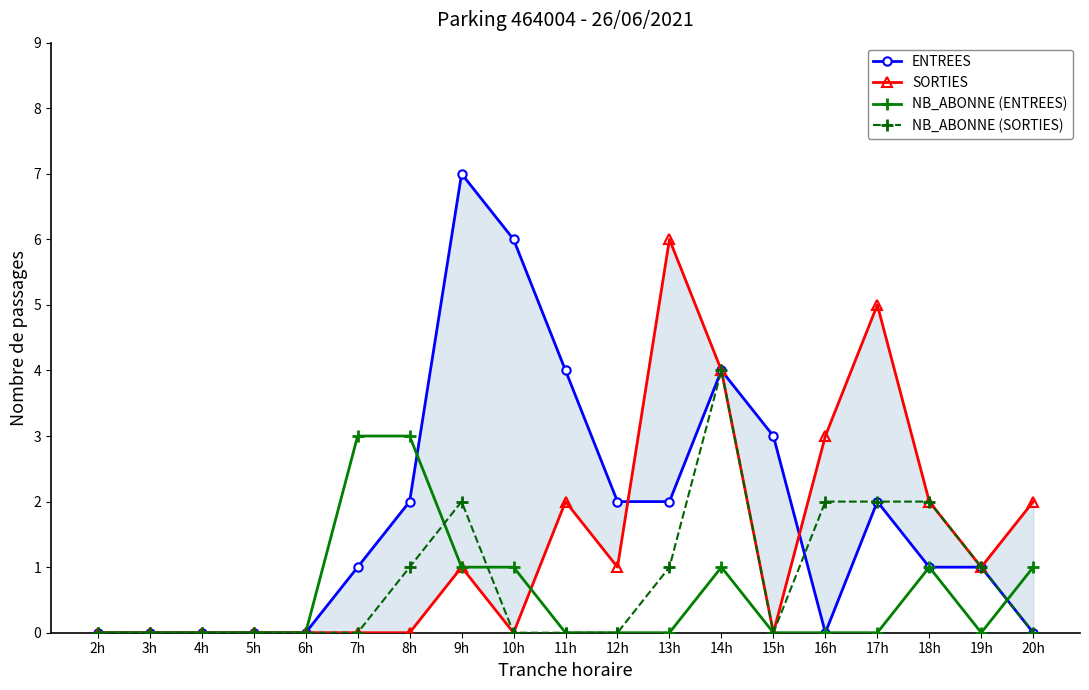

Which series changed the most between 6h and 12h?

ENTREES